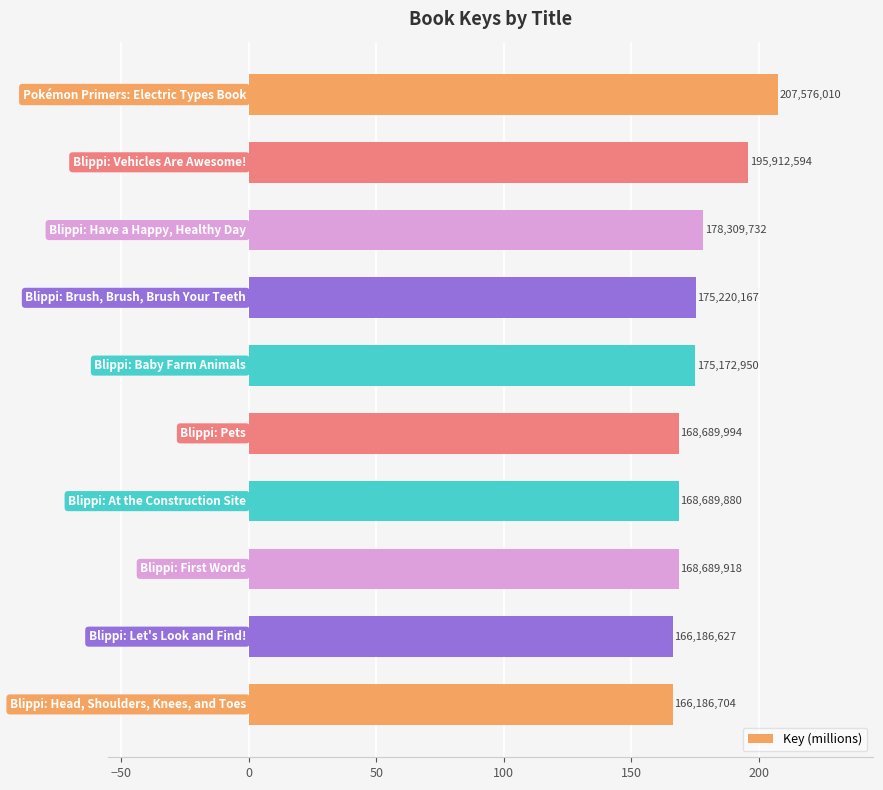

Does the chart contain any negative values?

No